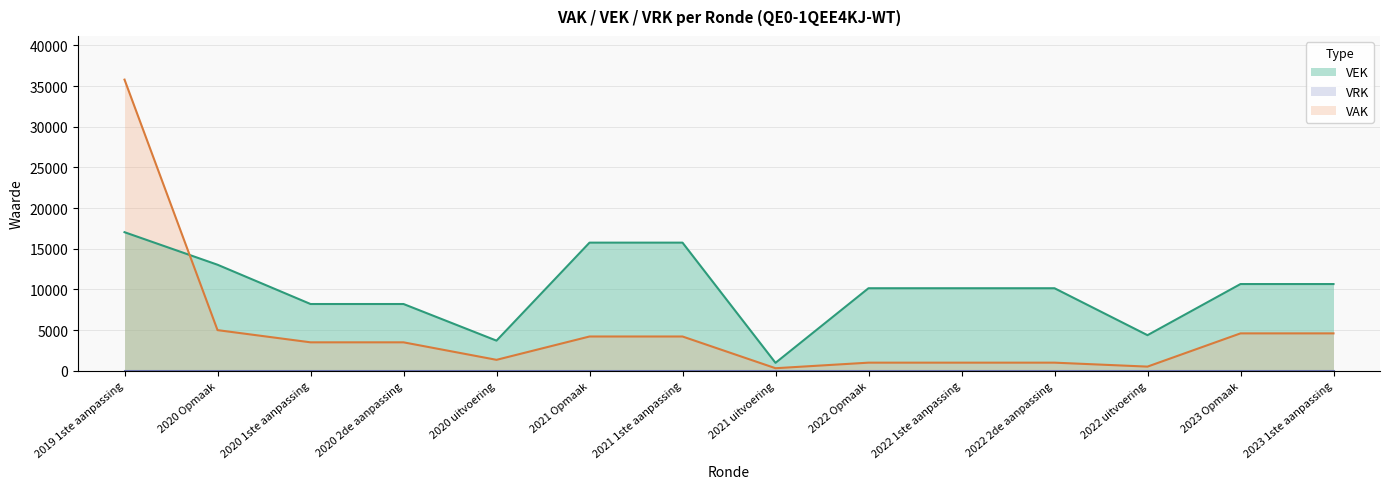

Reading left to right, what are all the values shown in this chart?

2019 1ste aanpassing=17040	2020 Opmaak=13040	2020 1ste aanpassing=8210	2020 2de aanpassing=8210	2020 uitvoering=3706	2021 Opmaak=15756	2021 1ste aanpassing=15756	2021 uitvoering=977	2022 Opmaak=10150	2022 1ste aanpassing=10150	2022 2de aanpassing=10150	2022 uitvoering=4378	2023 Opmaak=10665	2023 1ste aanpassing=10665